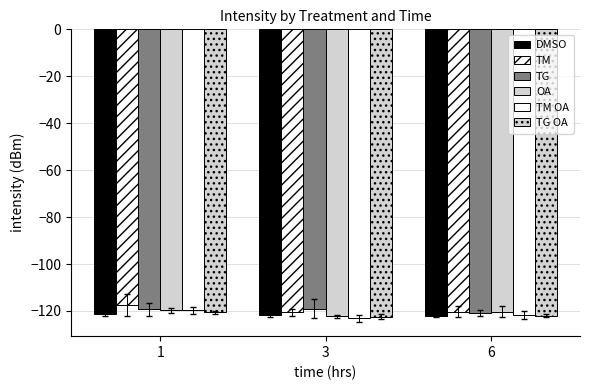

Count the DMSO values in the range -122 to -121.

2